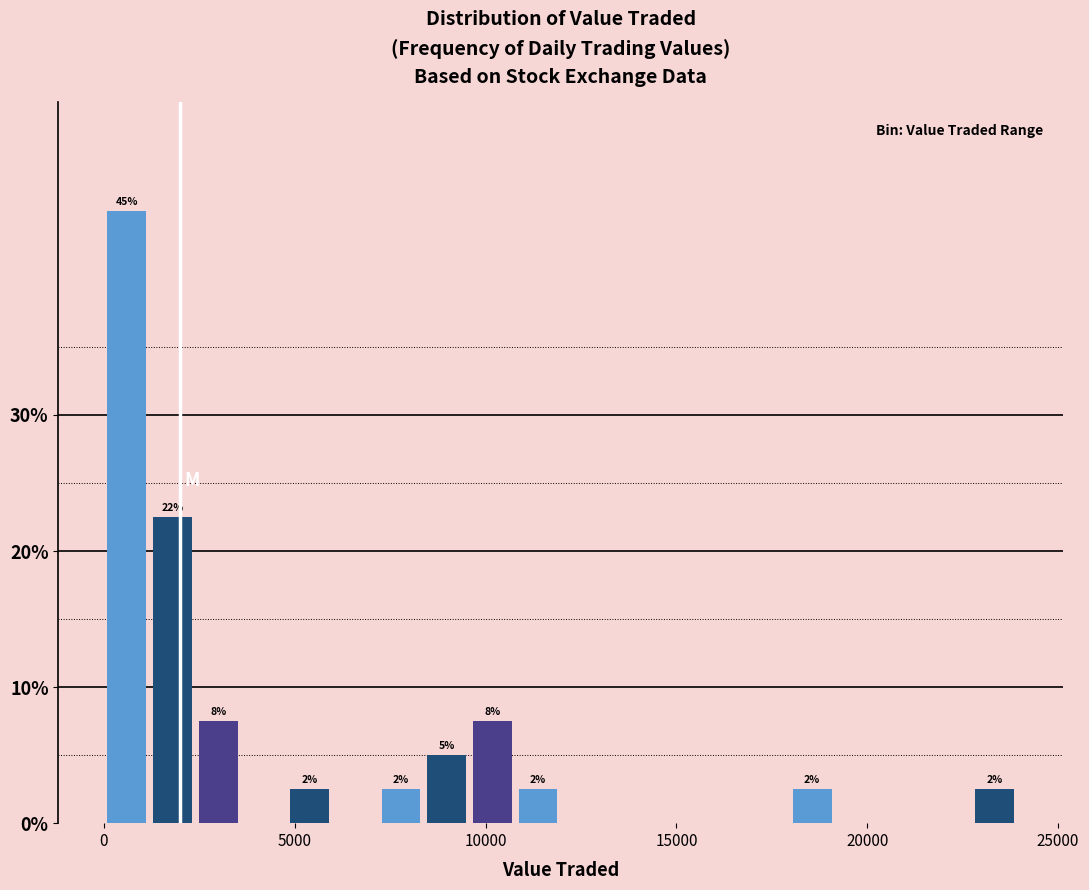

Read against the x-axis, roughly where is the centre of the tallest bar?

500